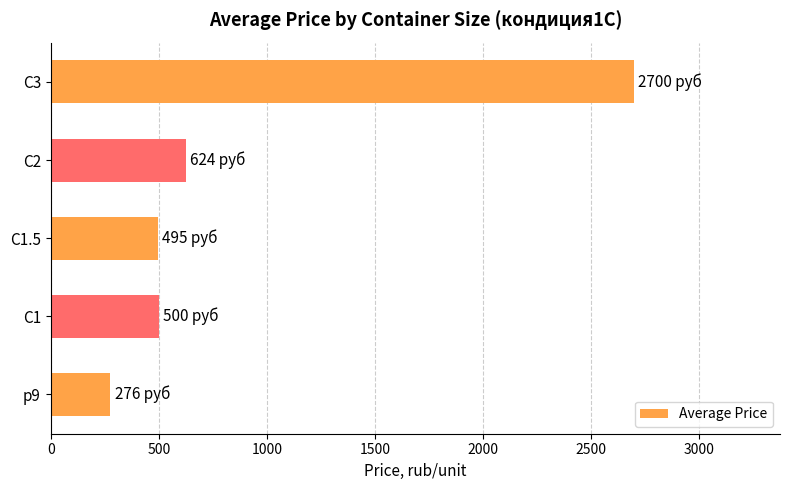

How many bars are there in total?

5